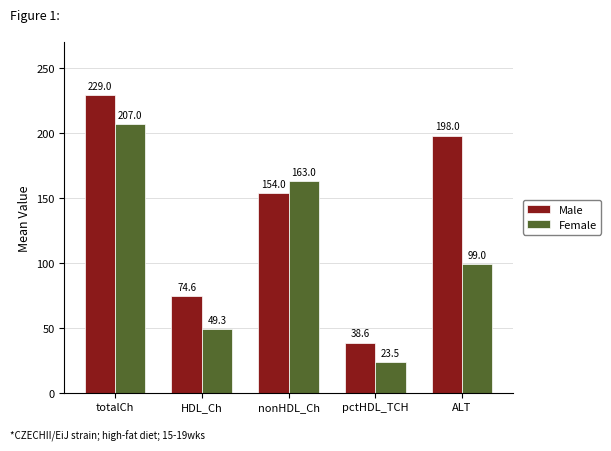

Reading right to left, transcribe all the data shown in this chart.

Male: ALT=198.0	pctHDL_TCH=38.6	nonHDL_Ch=154.0	HDL_Ch=74.6	totalCh=229.0
Female: ALT=99.0	pctHDL_TCH=23.5	nonHDL_Ch=163.0	HDL_Ch=49.3	totalCh=207.0